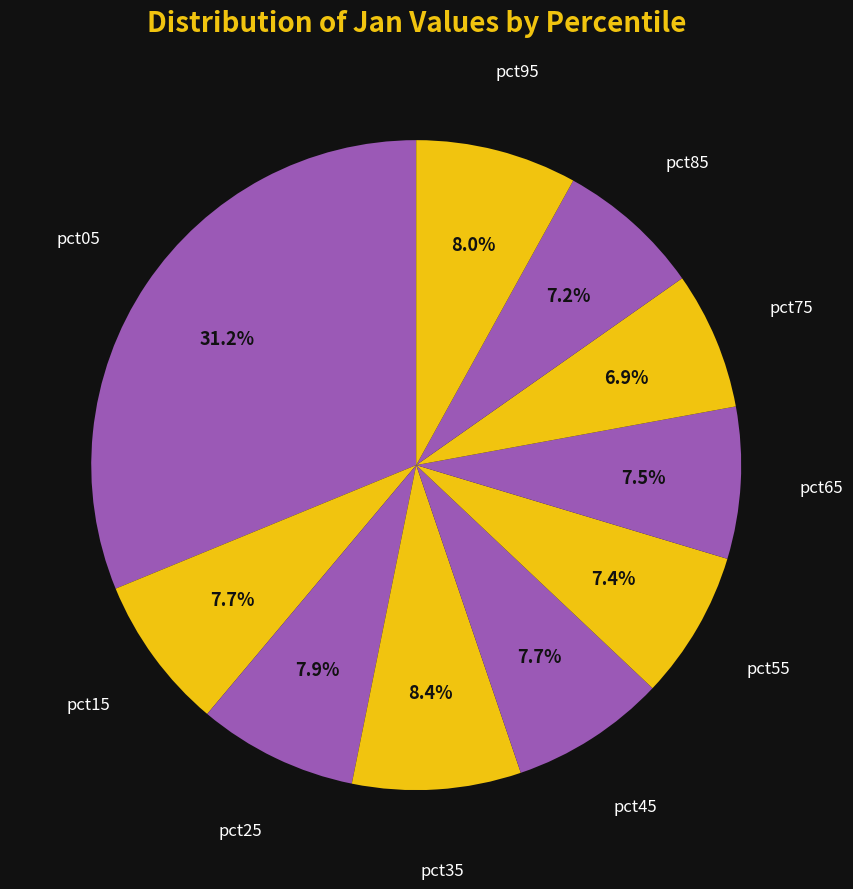

How many slices are in this pie chart?

10